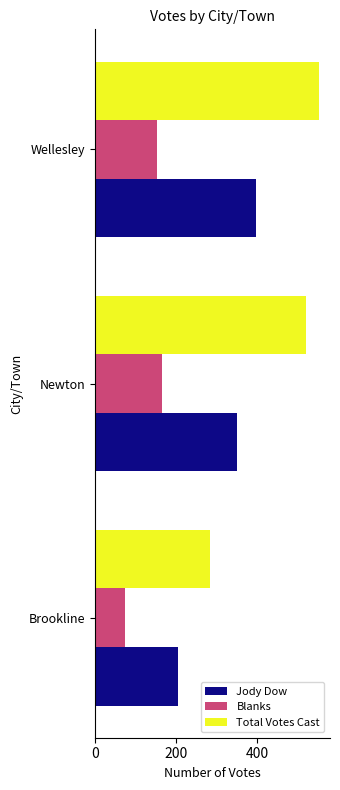

At which category is the sum across all series the highest?

Wellesley